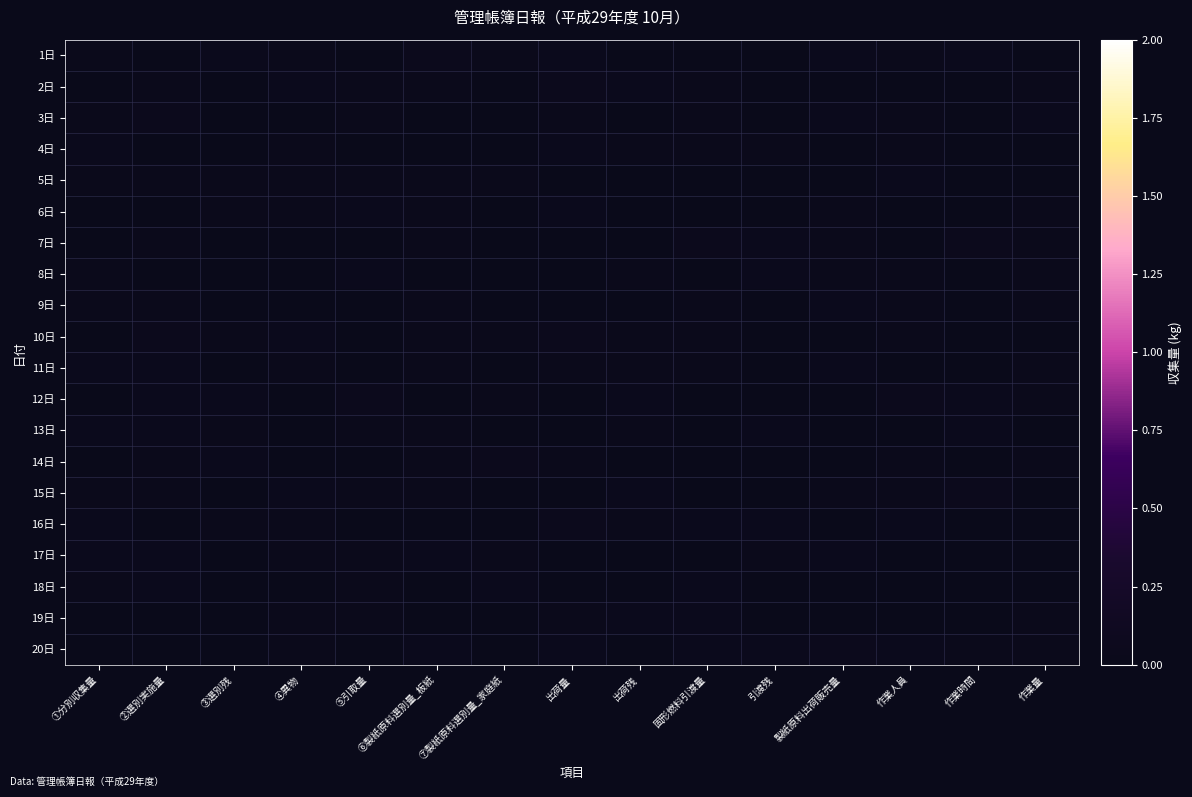

At which category is the sum across all series the highest?

②選別実施量